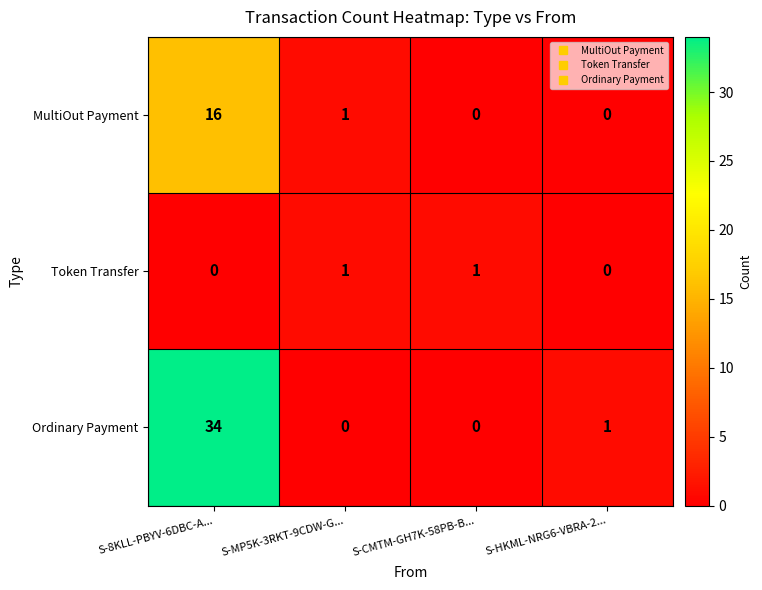

List the series in order of their peak value, lowest first.

Token Transfer, MultiOut Payment, Ordinary Payment